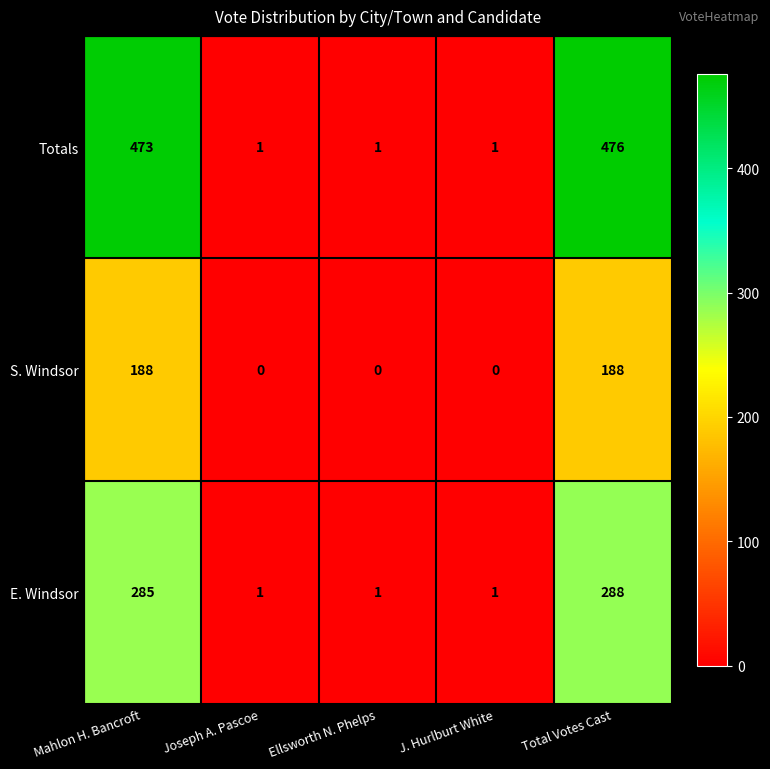

At which label is Totals closest to 238?

Mahlon H. Bancroft